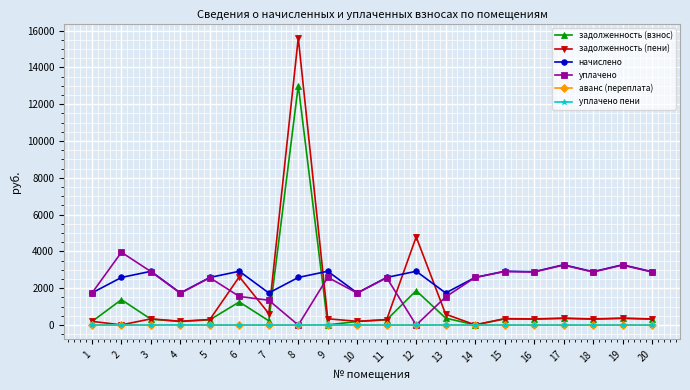

What is the value of the начислено point at the 10th from the left?

1745.2